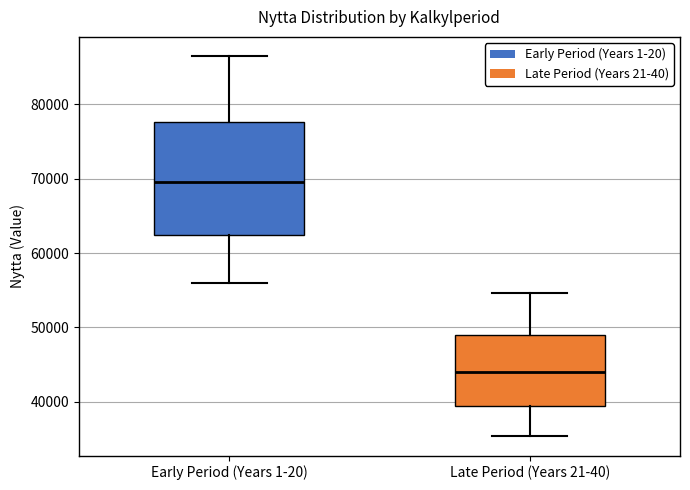

Which box is the tallest, from its lower edge to its upper edge?

Early Period (Years 1-20)